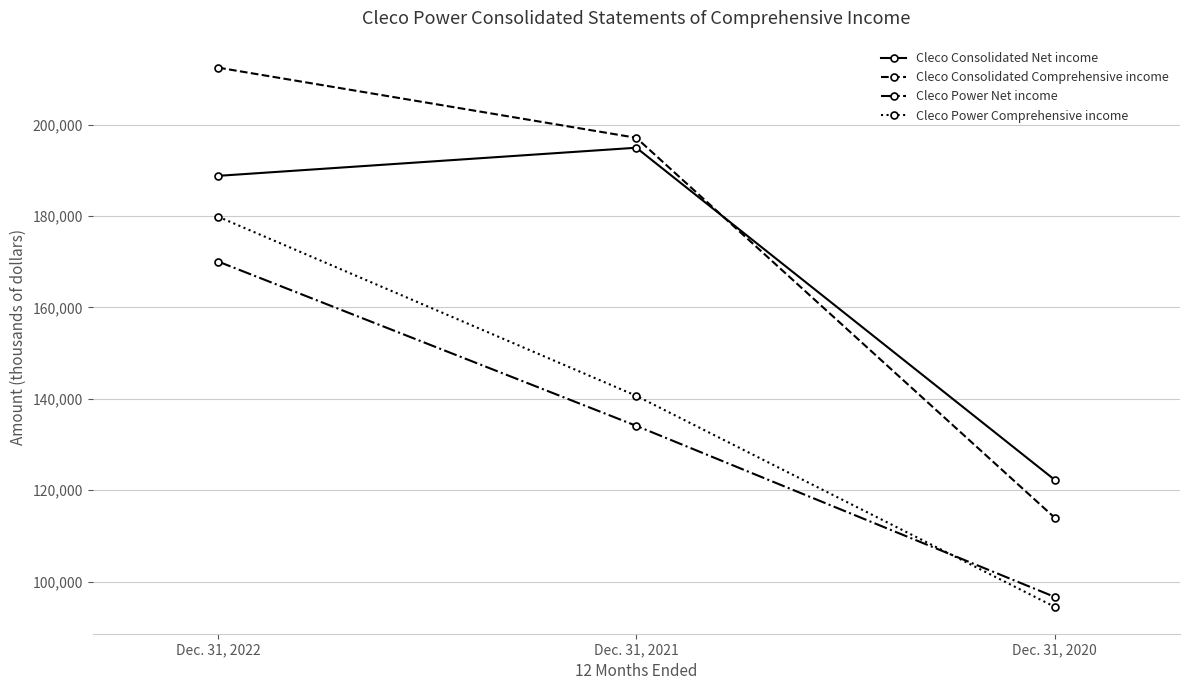

What is the difference between the Cleco Power Comprehensive income values at Dec. 31, 2021 and Dec. 31, 2020?

46171